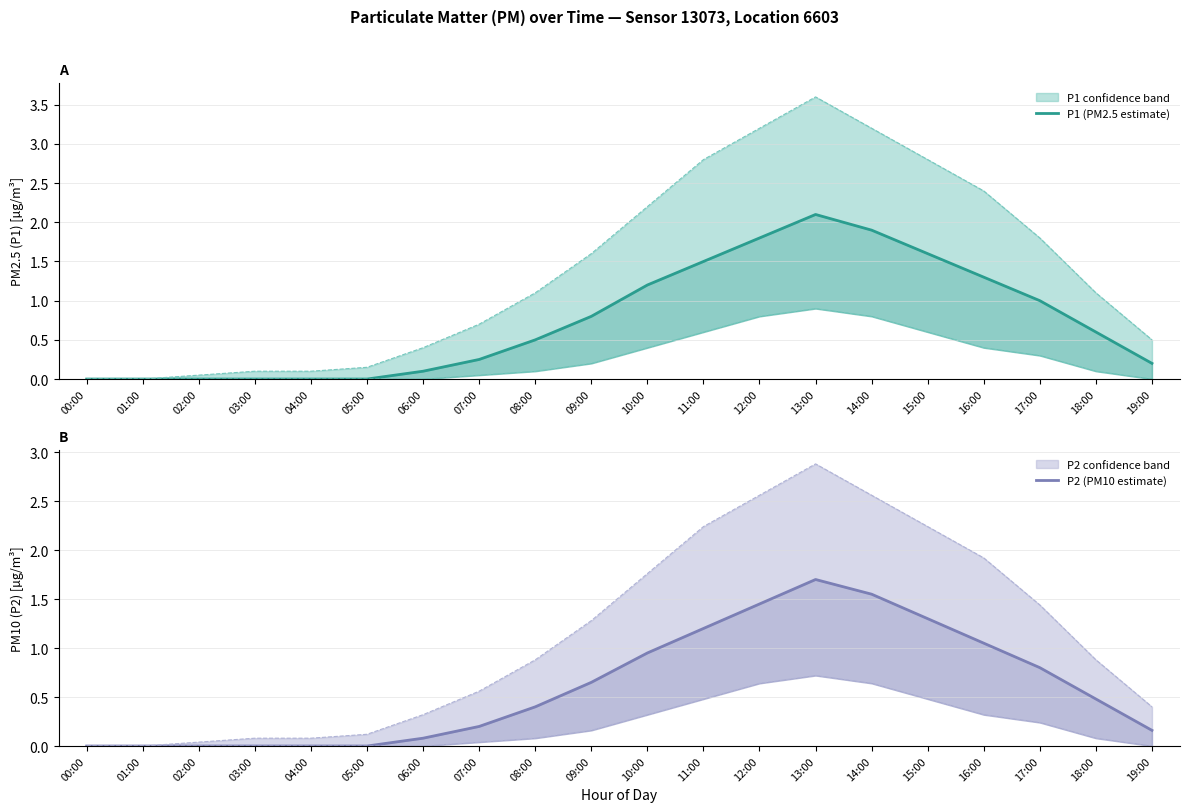

How many lines are shown in the chart?

2